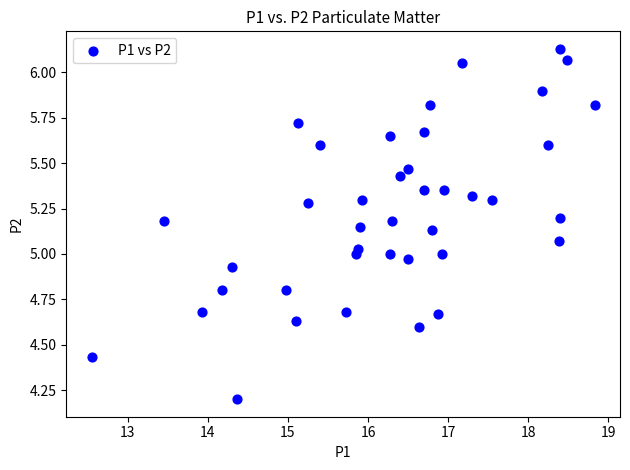

What is the range of Y values (max minus min)?

1.9